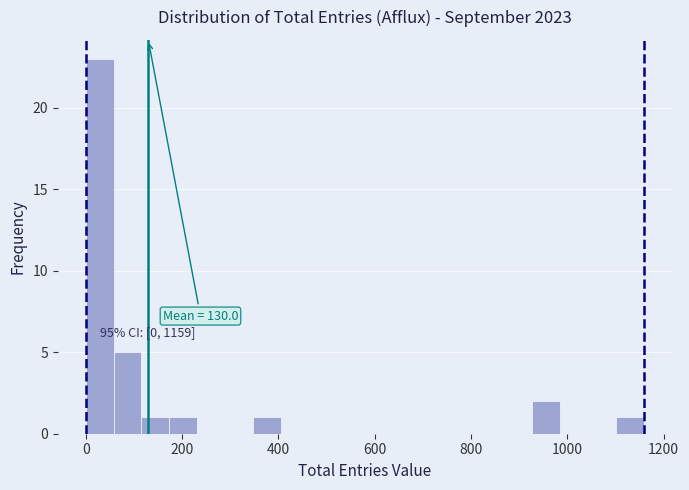

Read against the x-axis, roughly where is the centre of the tallest bar?

20